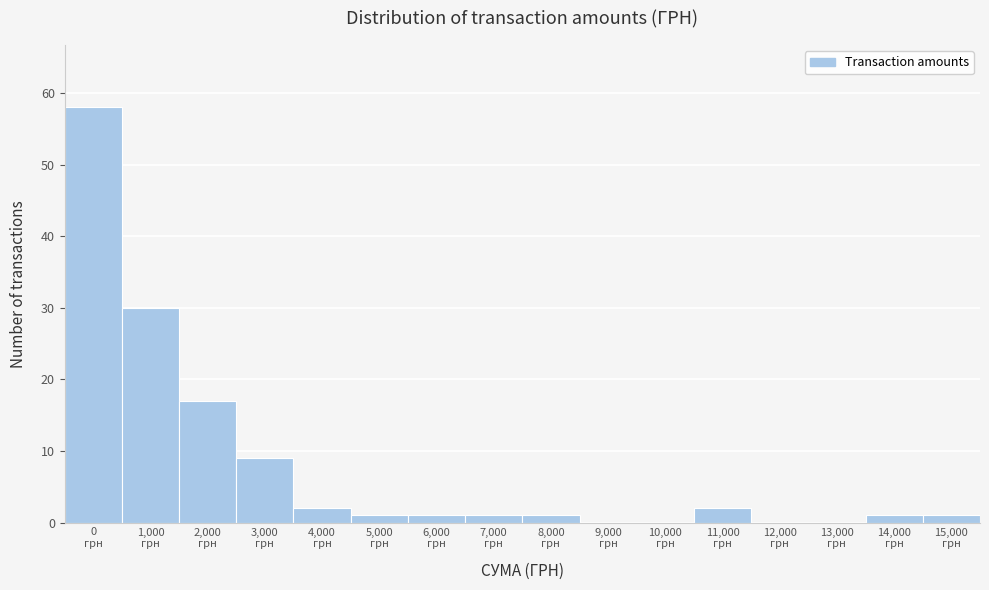

What is the sum of all values?

124